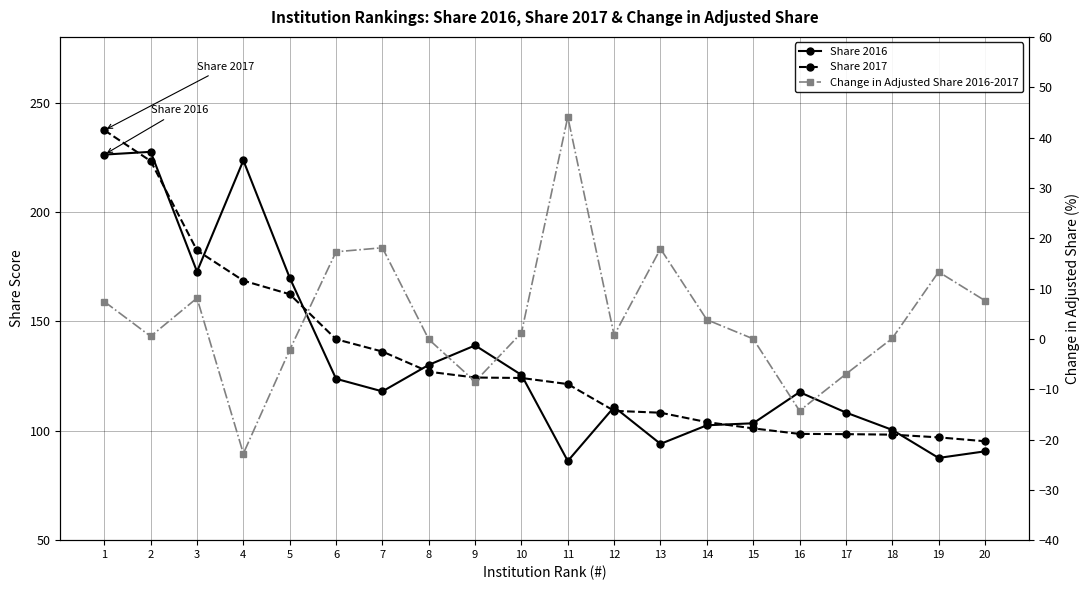

What is the difference between the maximum and minimum values in the Change in Adjusted Share 2016-2017 series?

66.9